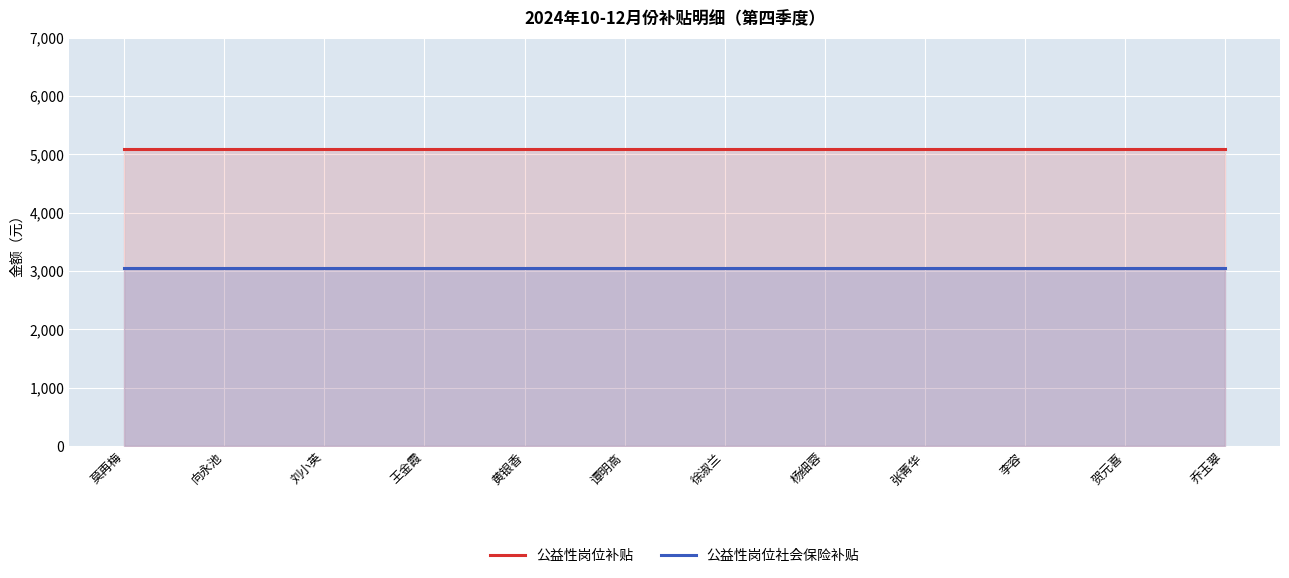

True or false: 公益性岗位社会保险补贴 and 公益性岗位补贴 intersect in this chart.

False